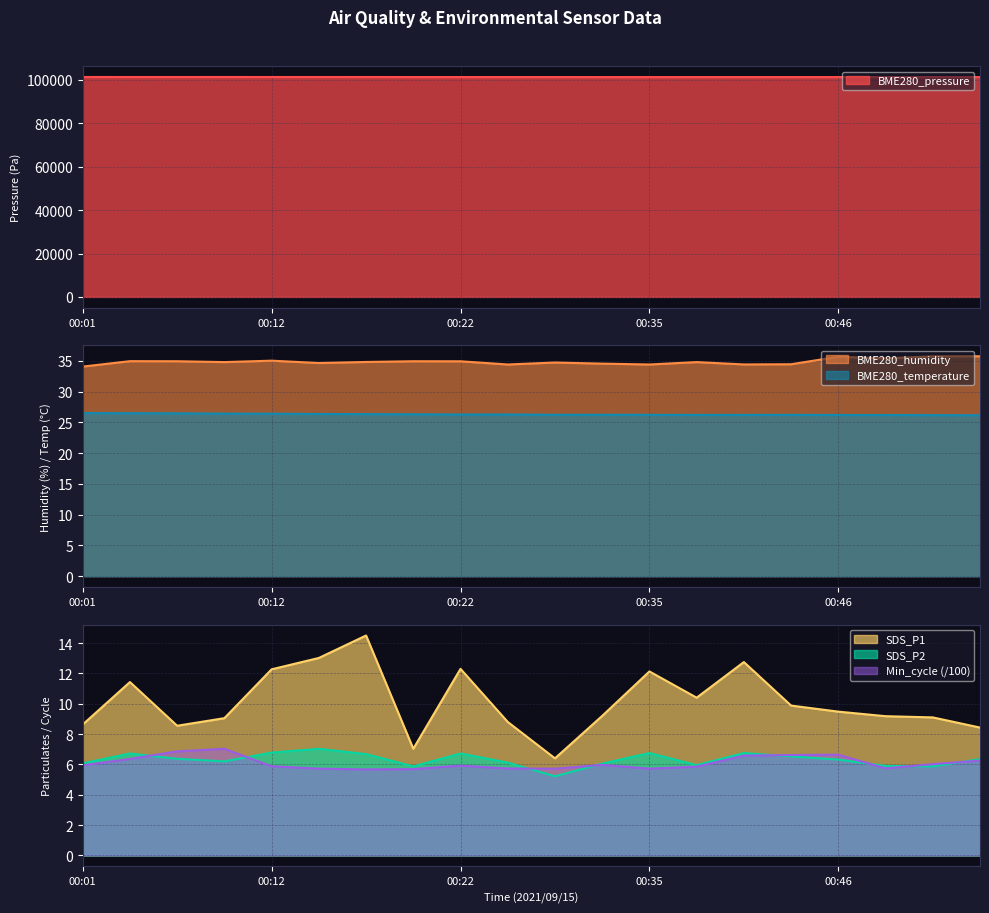

Between 00:04 and 00:12, which series saw the biggest shift?

BME280_pressure